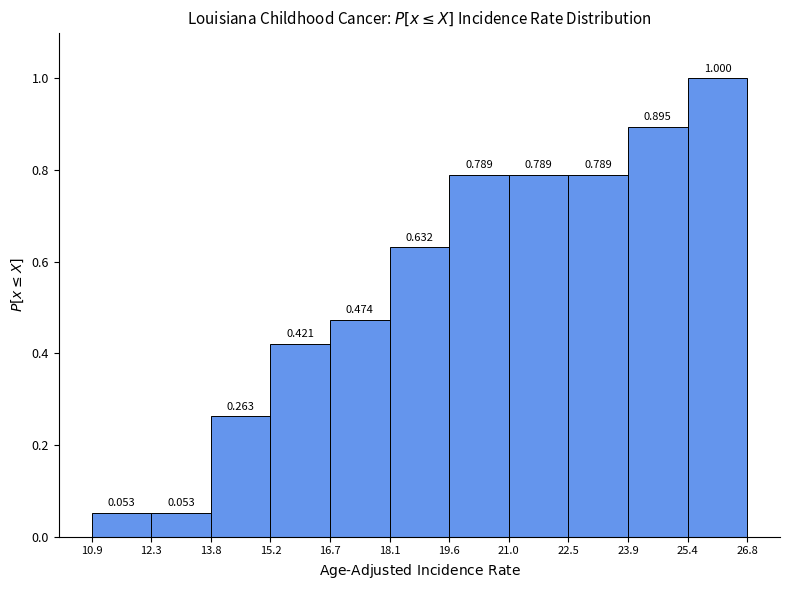

Reading left to right, transcribe this chart: for each bar, give the range it covers on the x-axis and its height.

10.9 to 12.3: 0.053
12.3 to 13.8: 0.053
13.8 to 15.2: 0.263
15.2 to 16.7: 0.421
16.7 to 18.1: 0.474
18.1 to 19.6: 0.632
19.6 to 21.0: 0.789
21.0 to 22.5: 0.789
22.5 to 23.9: 0.789
23.9 to 25.4: 0.895
25.4 to 26.8: 1.000